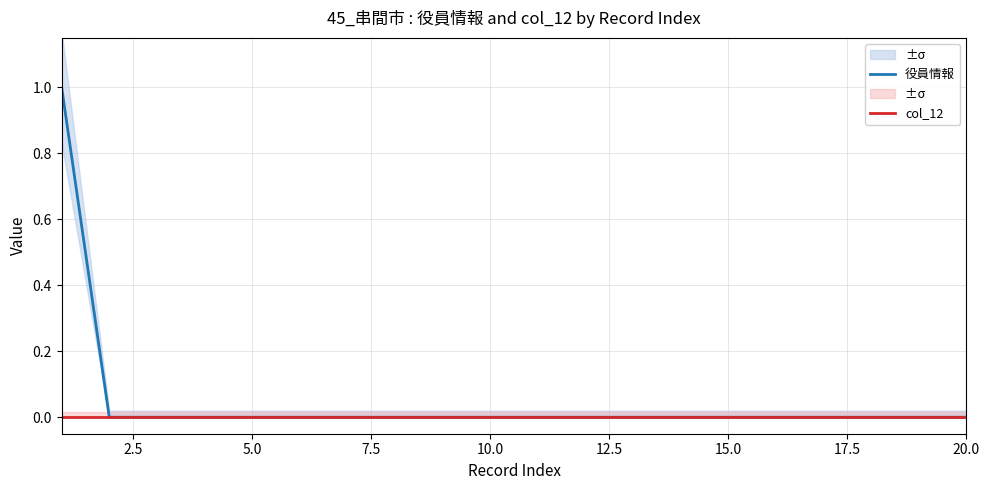

Where is 役員情報 nearest to the value 0?

2.5